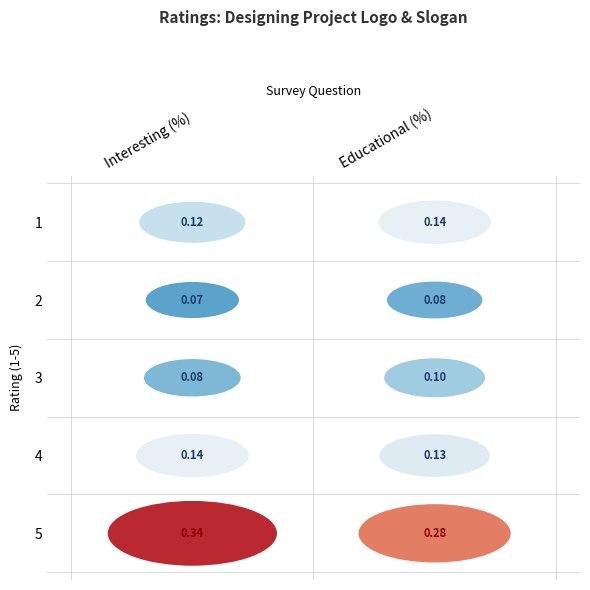

At 2, list the series in order from smallest to largest.

1, 2